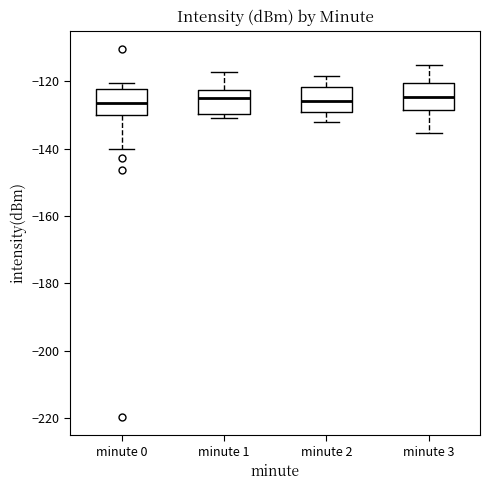

Reading left to right, read every box against the y-axis: the position of its median line, the range the box covers, and the ends of its whiskers. The values are not printed on the chart, so give them approximately, as read against the axis.

minute 0: median -126, box -130 to -122, whiskers -140 to -120
minute 1: median -124, box -130 to -122, whiskers -130 (just below the box's lower edge) to -118
minute 2: median -126, box -130 to -122, whiskers -132 to -118
minute 3: median -124, box -128 to -120, whiskers -136 to -116